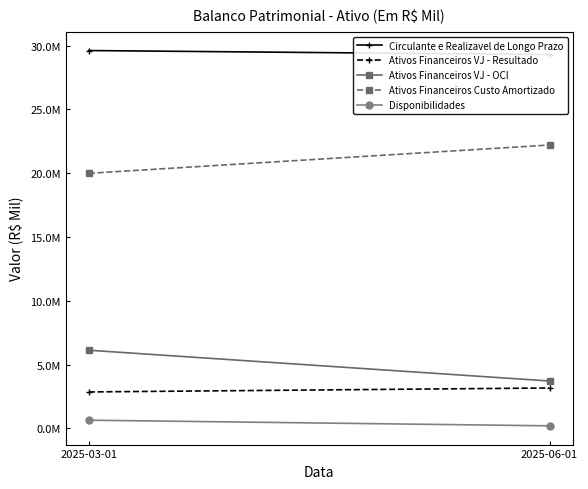

What is the label of the 2nd point from the left?

2025-06-01